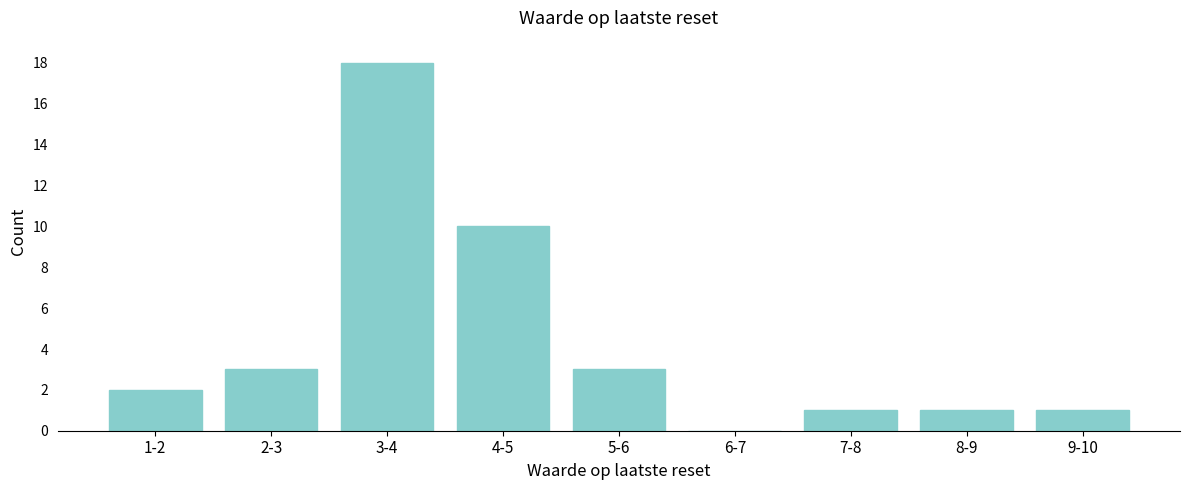

Reading left to right, what are all the values shown in this chart?

1-2=2	2-3=3	3-4=18	4-5=10	5-6=3	6-7=0	7-8=1	8-9=1	9-10=1